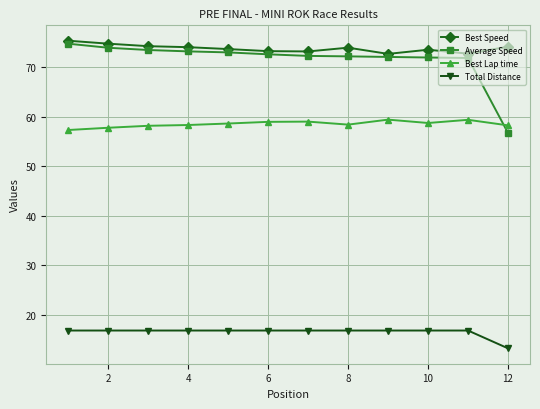

What is the value of the Best Speed point at the 2nd from the left?

74.8